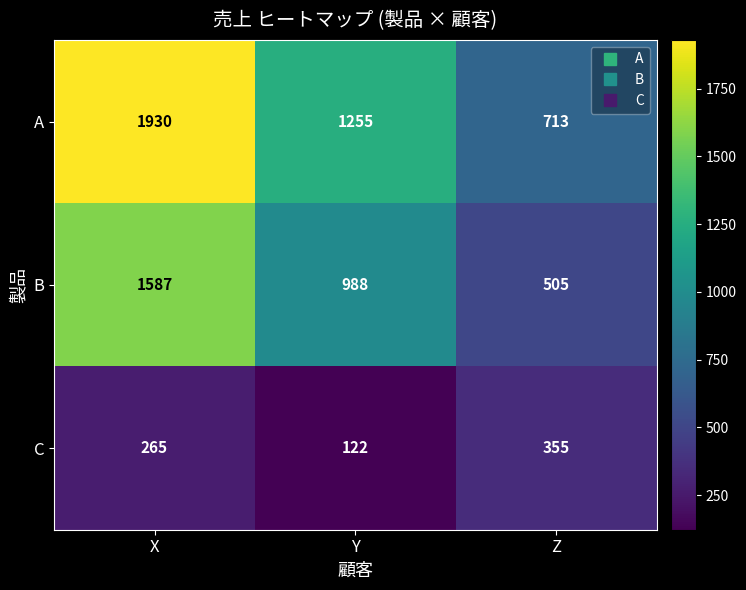

Reading right to left, extract all data points from this chart.

A: Z=713	Y=1255	X=1930
B: Z=505	Y=988	X=1587
C: Z=355	Y=122	X=265